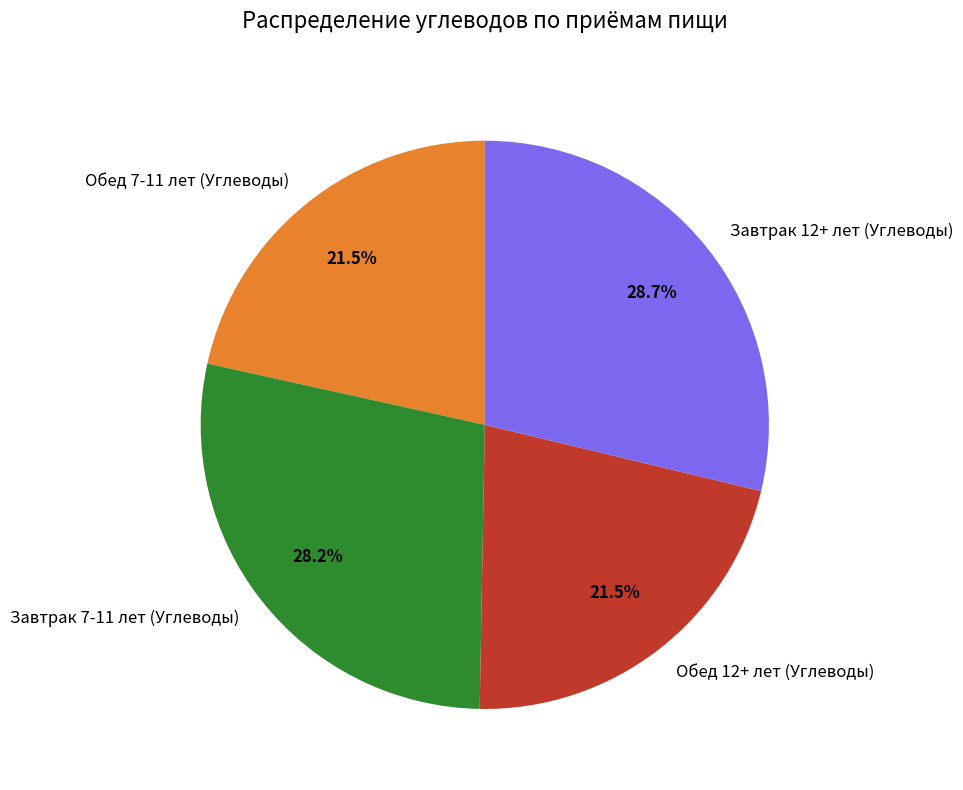

True or false: Обед 7-11 лет (Углеводы) accounts for 7% of the total.

False